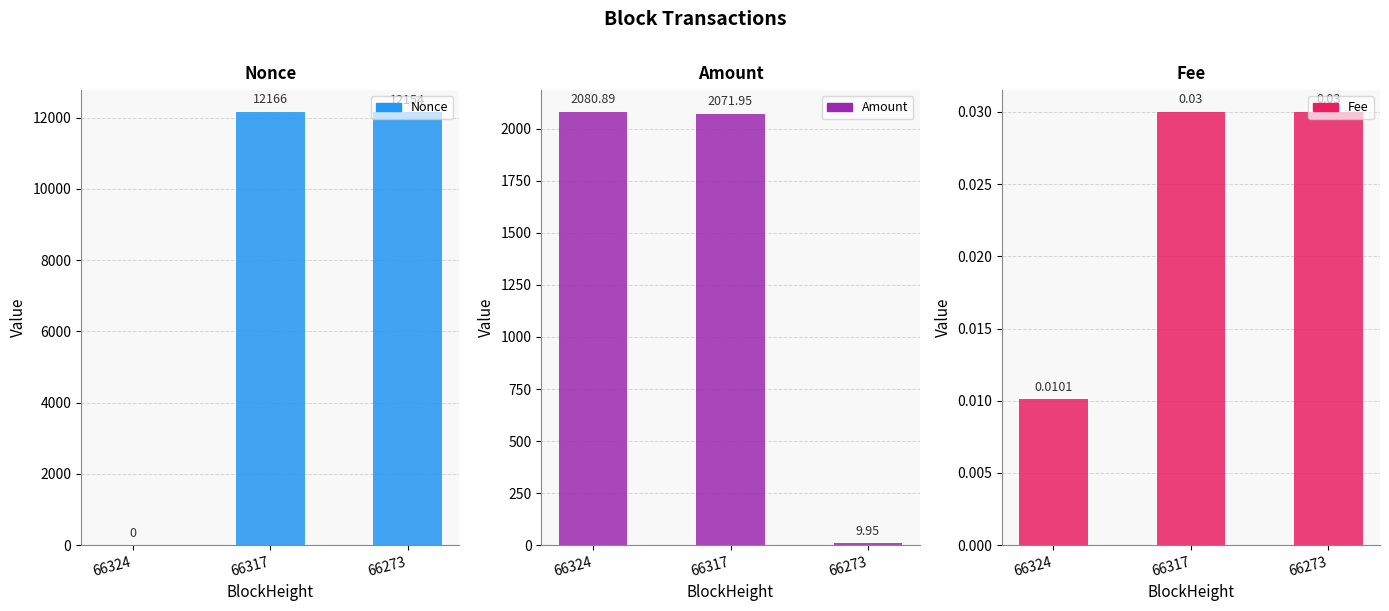

Does the chart contain any negative values?

No